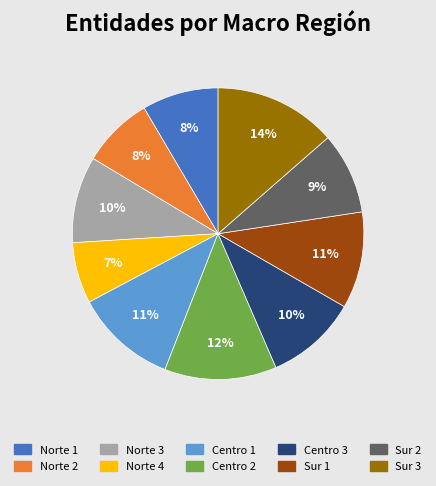

True or false: Centro 2 accounts for 6% of the total.

False